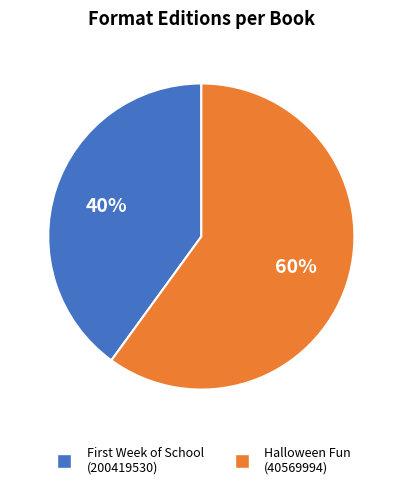

Is there any slice that represents more than half of the pie?

Yes